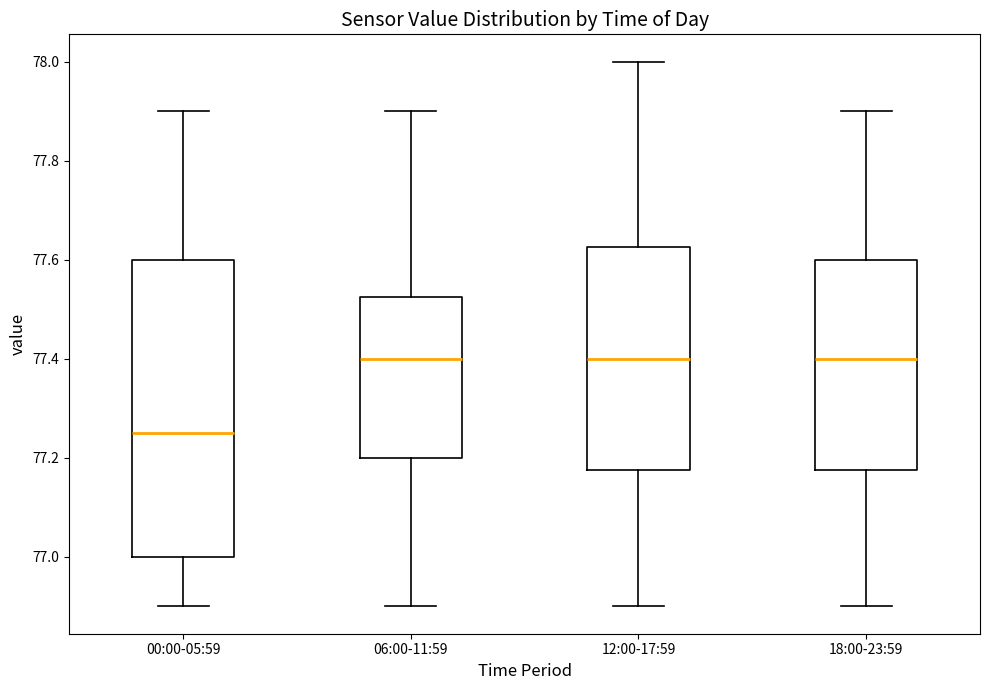

Where does the lower whisker of the box for 12:00-17:59 end on the y-axis? The values are not printed on the chart, so give them approximately, as read against the axis.

76.90